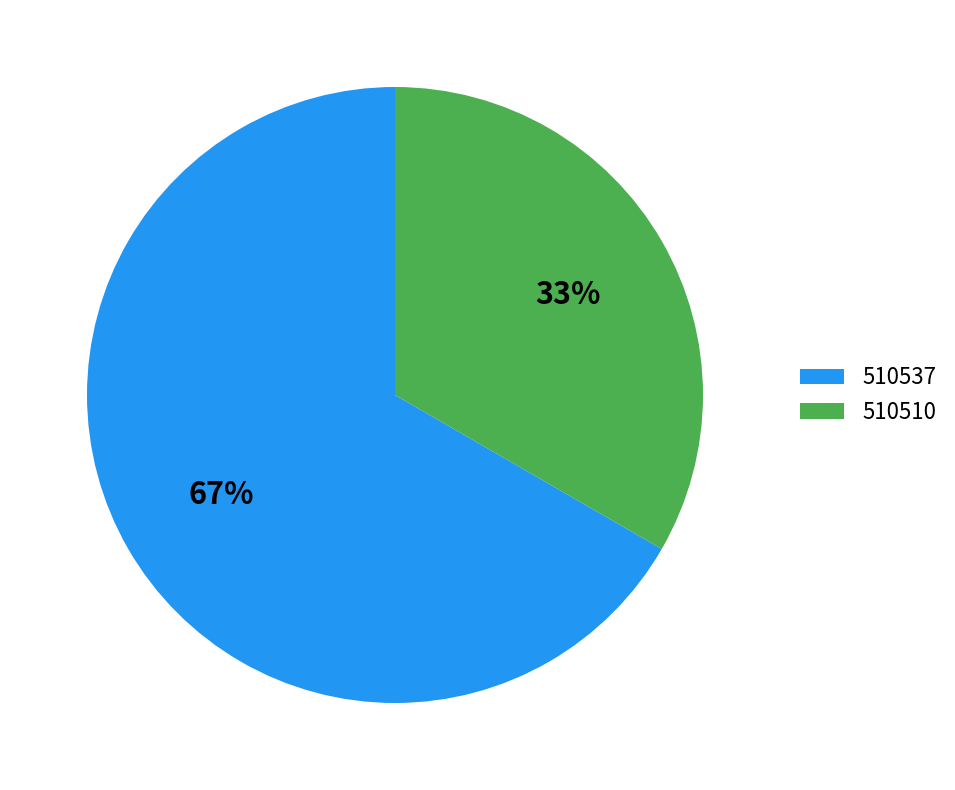

Do 510537 and 510510 together represent more than half of the pie?

Yes